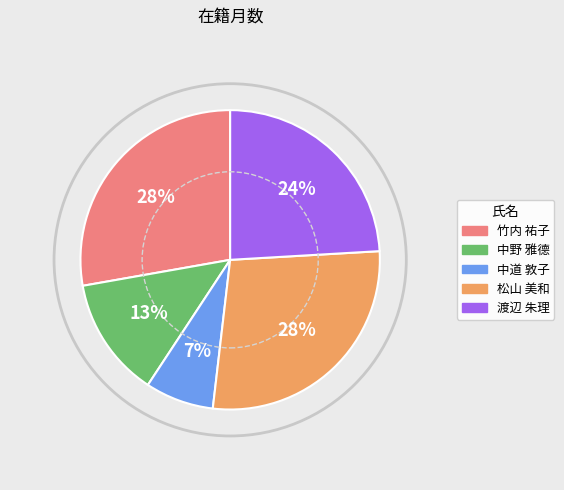

How many segments does this pie chart have?

5